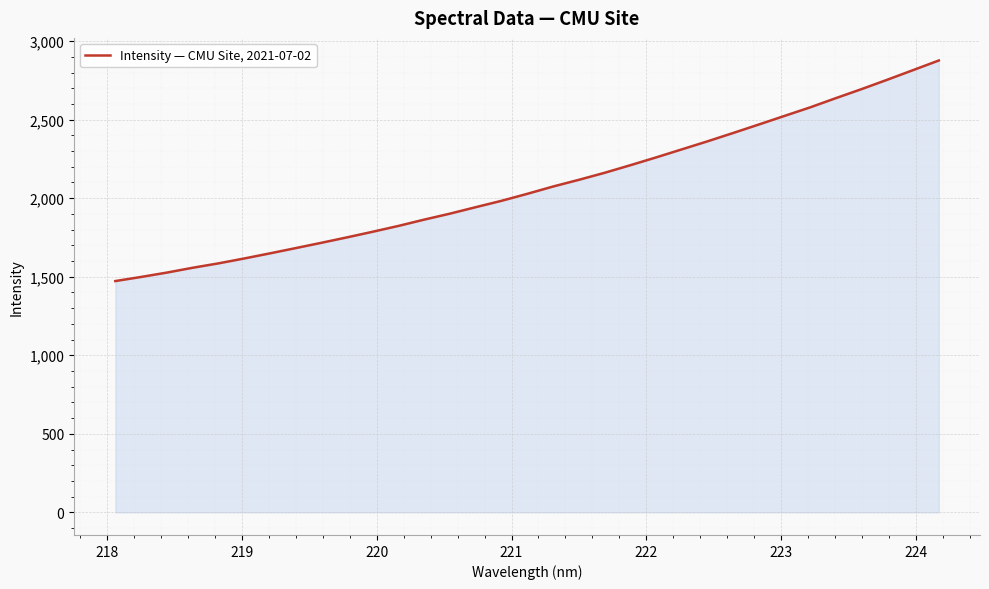

What is the difference between the maximum and minimum values?

1404.2